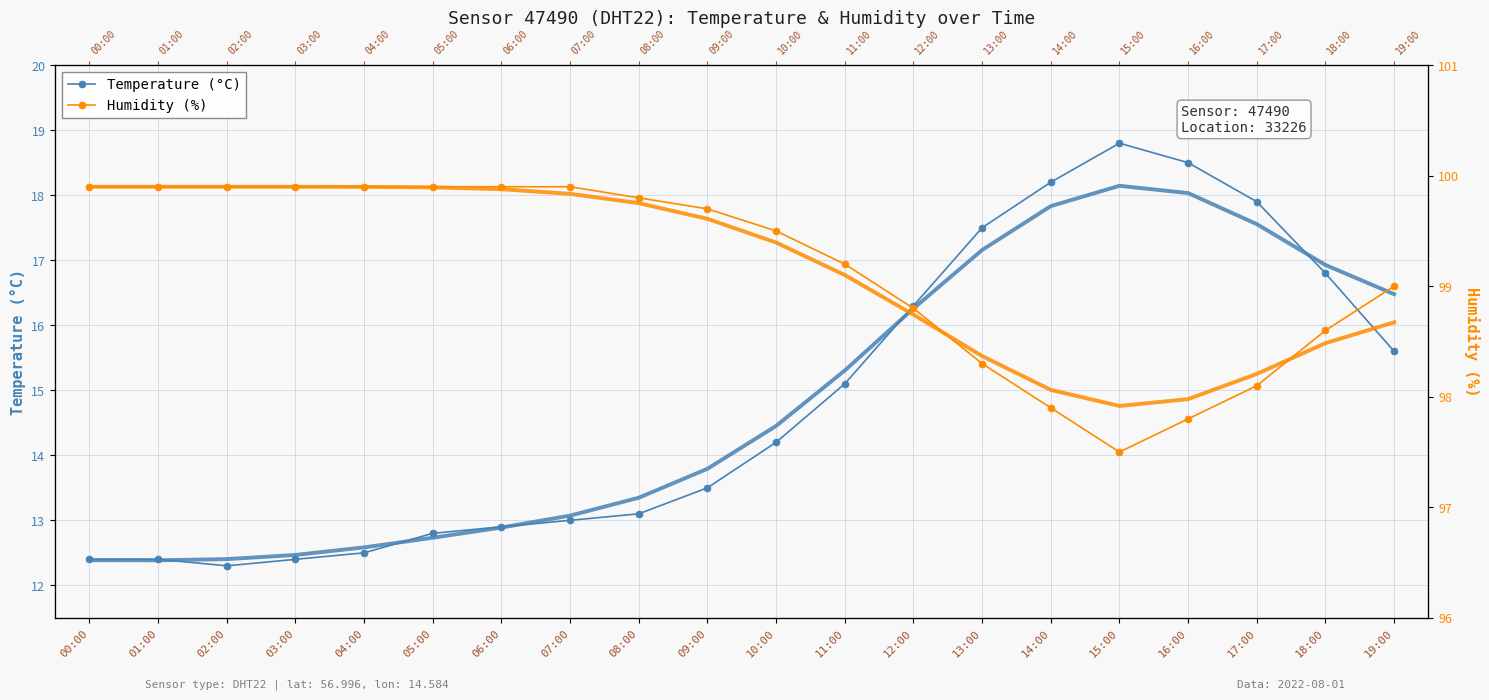

Which series has the widest spread of values?

Temperature (°C)